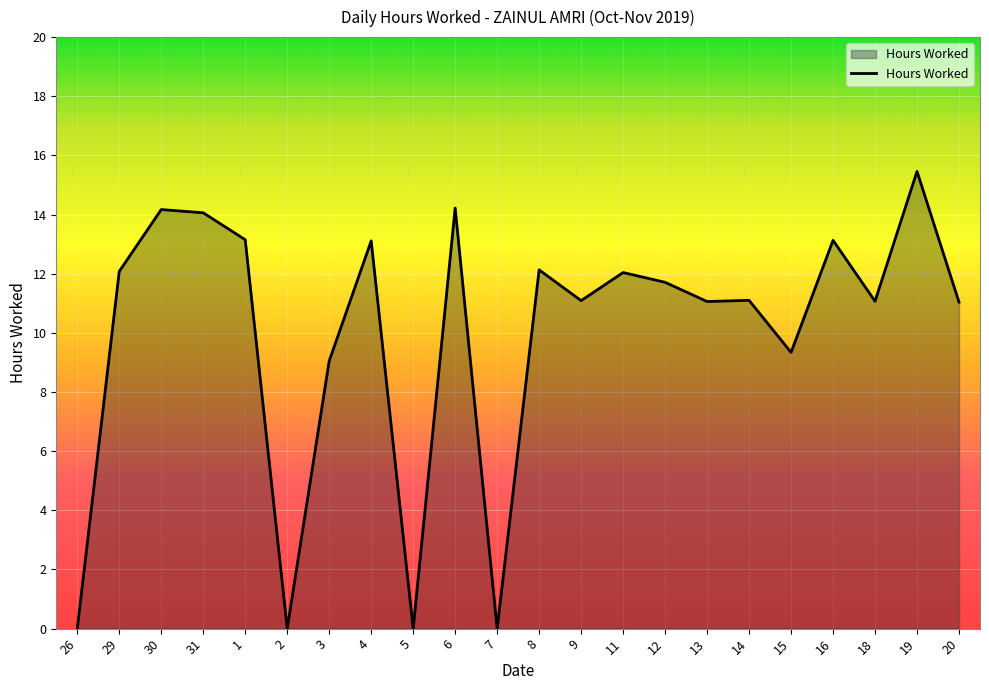

What position from the left is 6?

10